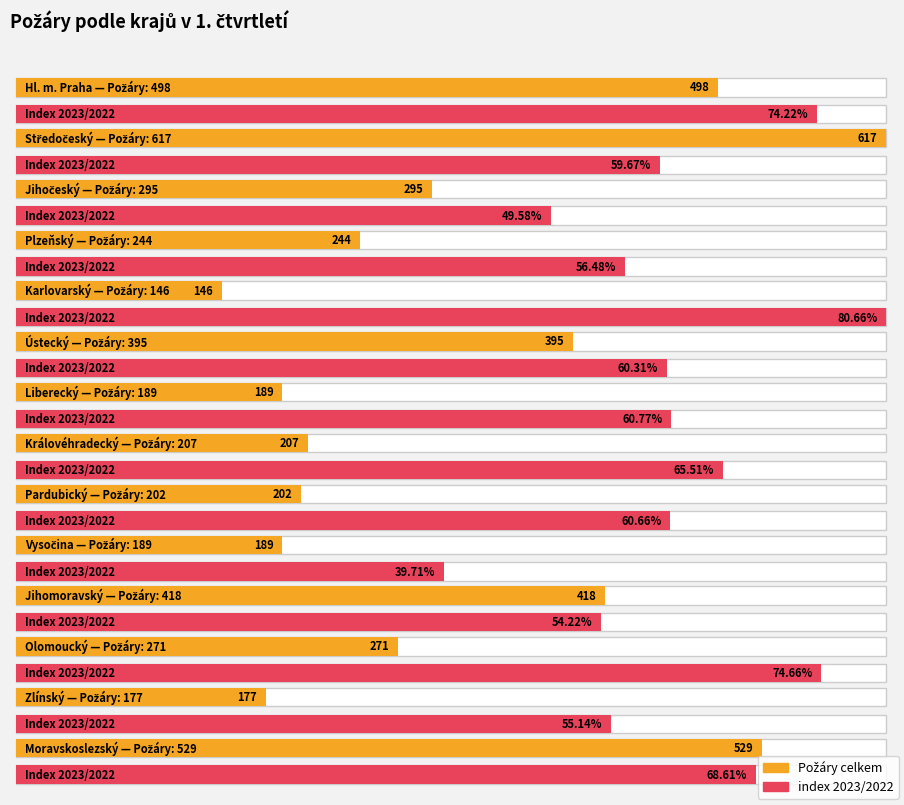

What is the total value across all series at Moravskoslezský?

597.6